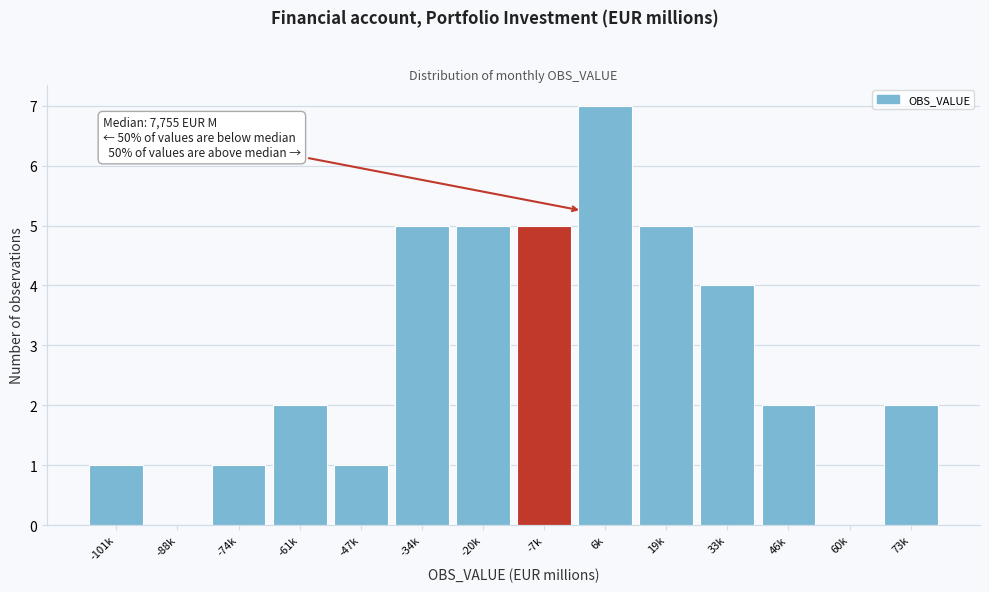

Reading left to right, extract all data points from this chart.

-101k=1	-88k=0	-74k=1	-61k=2	-47k=1	-34k=5	-20k=5	-7k=5	6k=7	19k=5	33k=4	46k=2	60k=0	73k=2